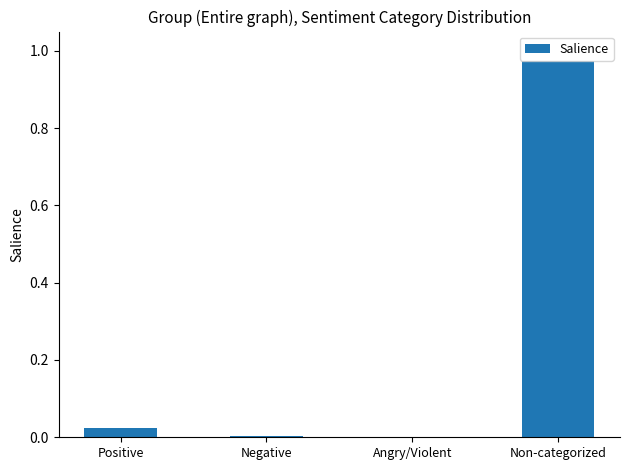

The value at Non-categorized is 1.5. True or false?

False